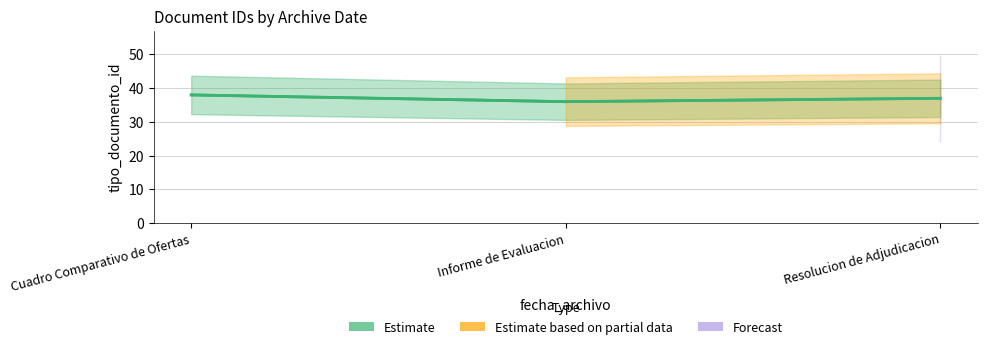

What is the maximum value shown in the chart?

38